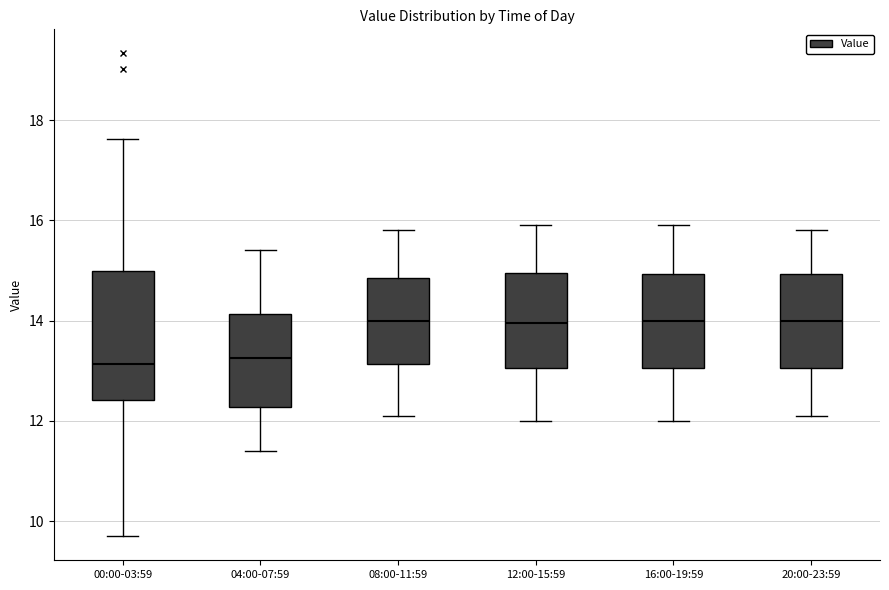

Which box is the tallest, from its lower edge to its upper edge?

00:00-03:59